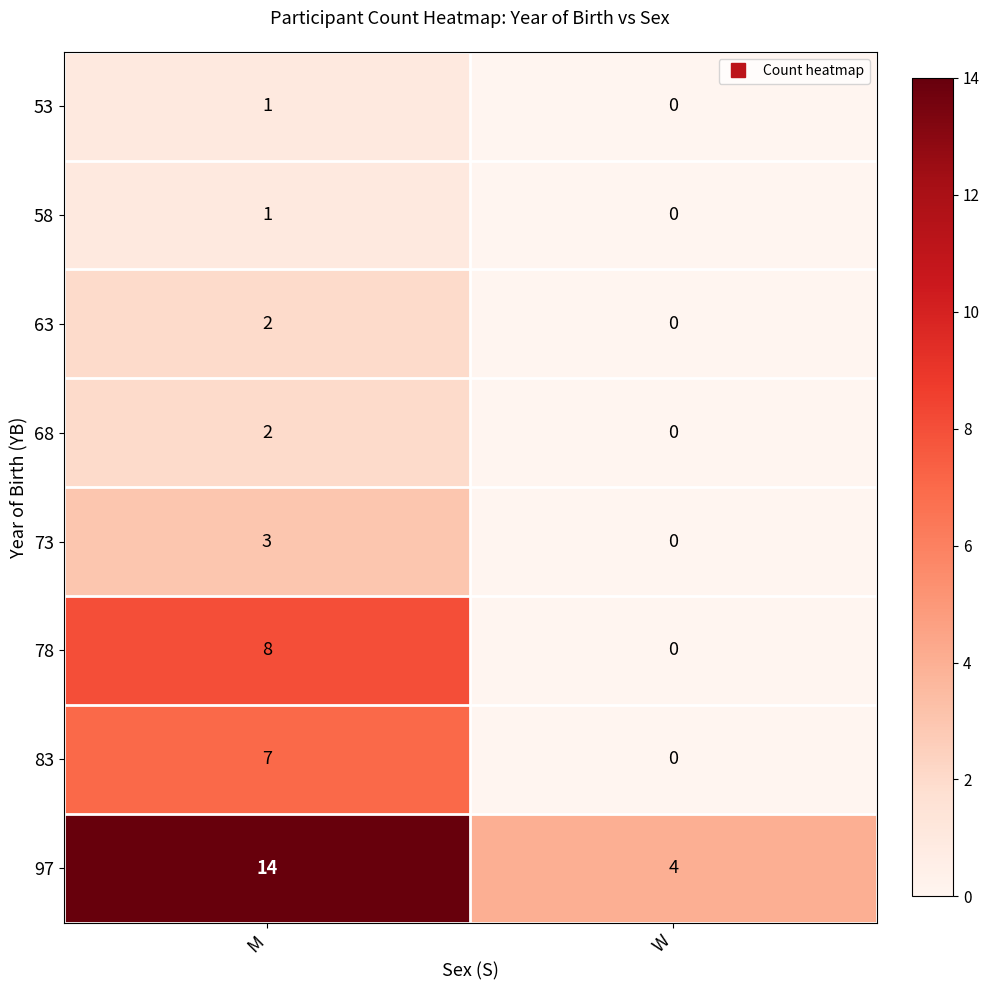

Reading right to left, transcribe all the data shown in this chart.

53: 0	1
58: 0	1
63: 0	2
68: 0	2
73: 0	3
78: 0	8
83: 0	7
97: 4	14